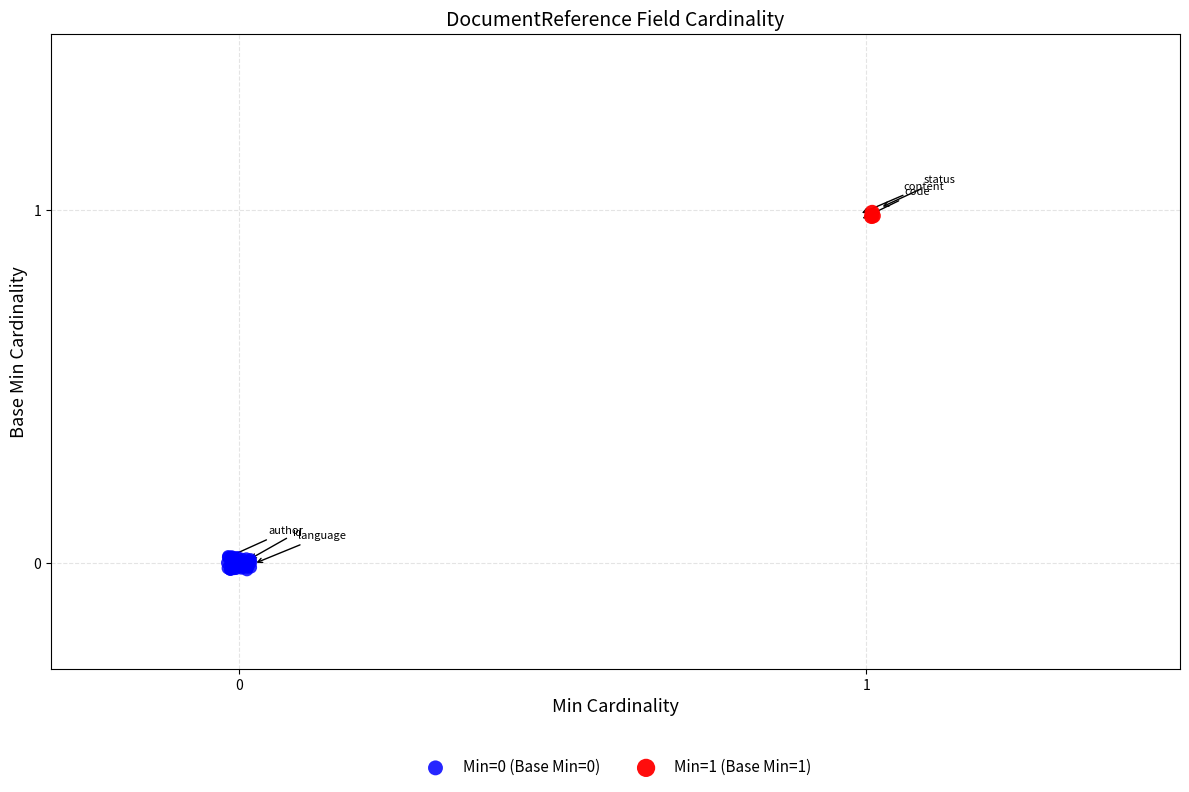

Which series reaches the maximum Y coordinate?

Min=1 (Base Min=1)